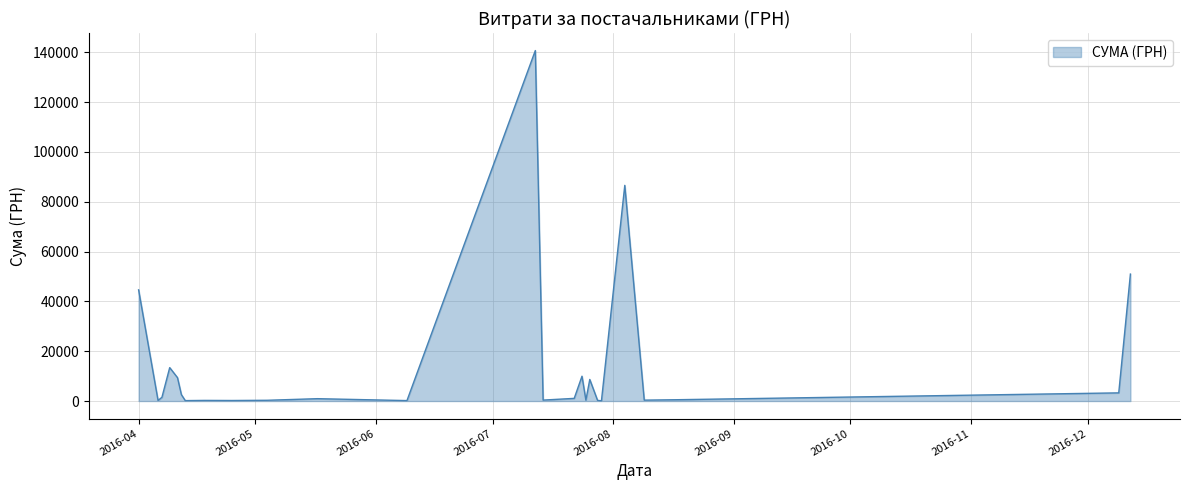

What is the maximum value shown in the chart?

140706.2